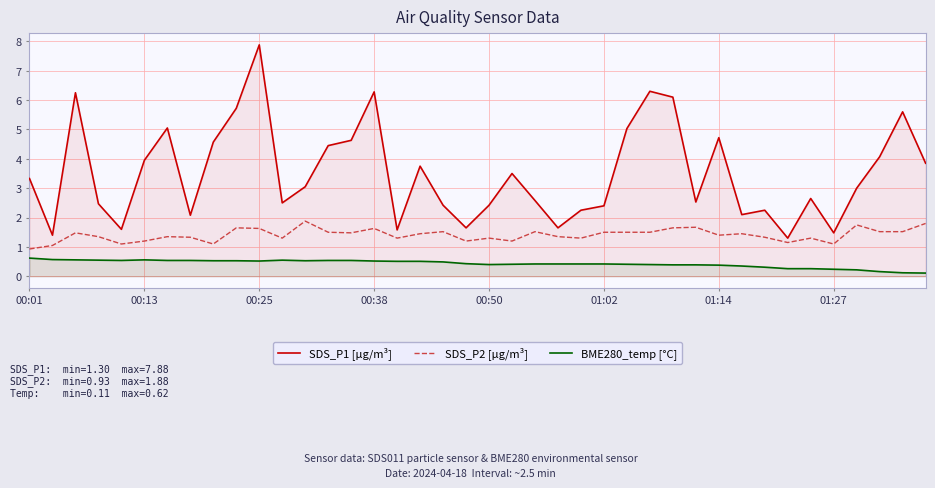

Between 22 and 32, which series saw the biggest shift?

SDS_P1 [µg/m³]